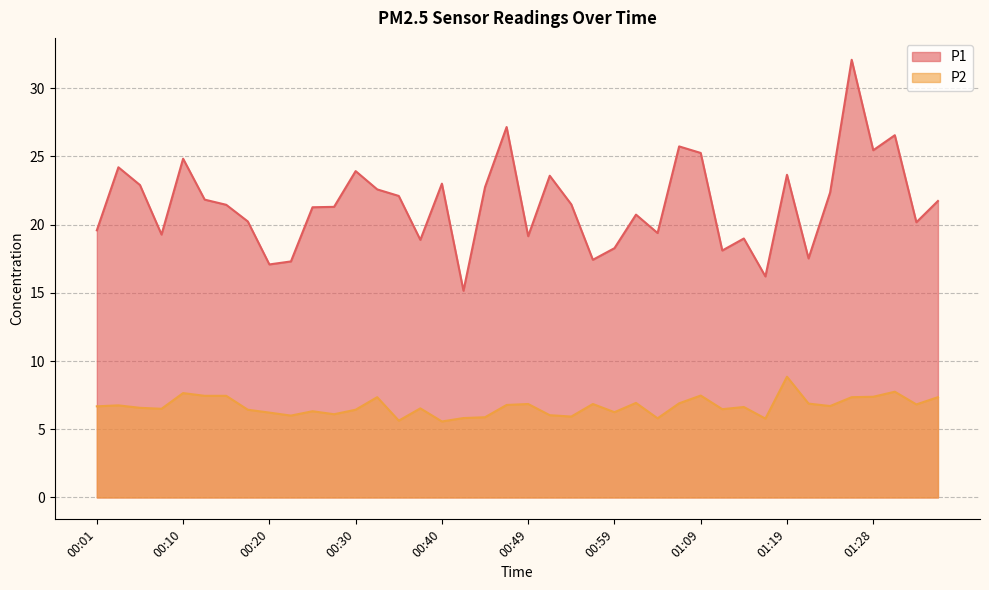

What is the spread (max minus min) of values at 00:35?

16.5